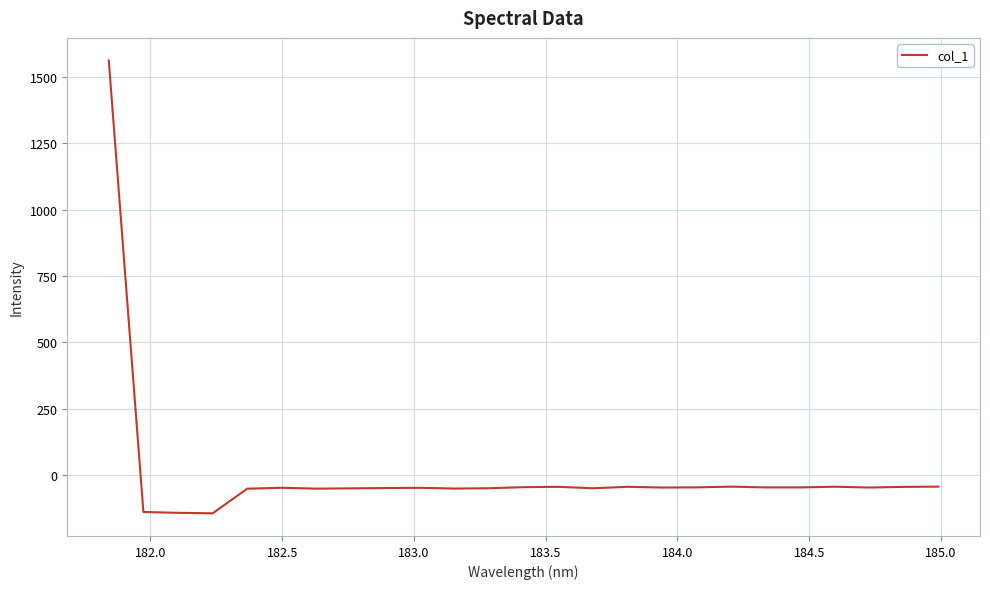

What is the greatest value displayed?

1562.6